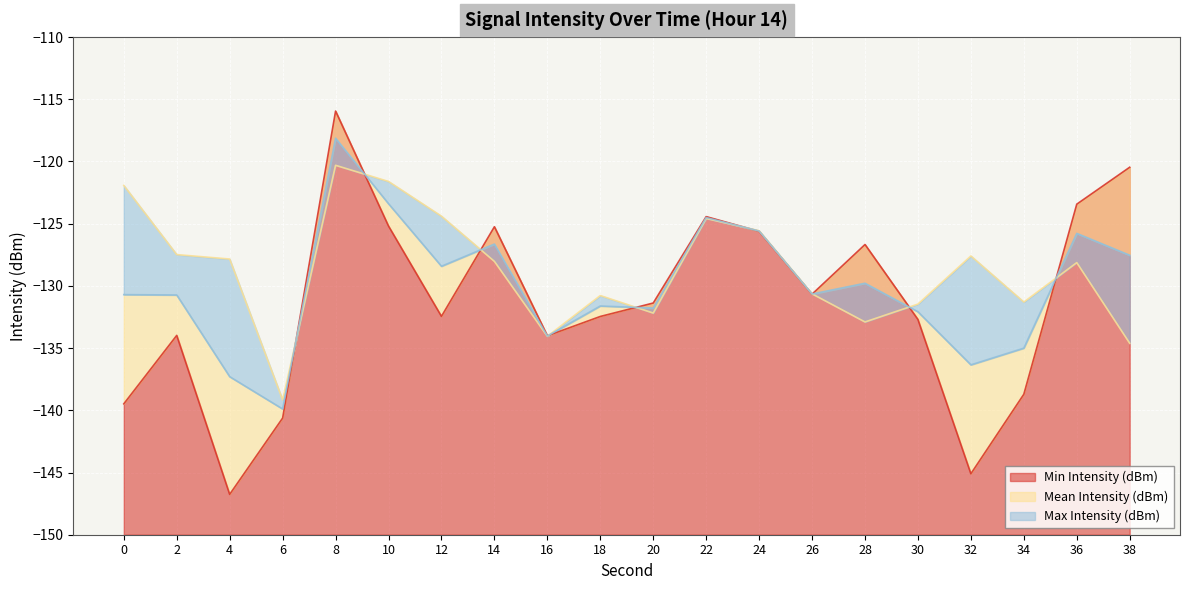

What is the value of the Max Intensity (dBm) point at the 17th from the left?

-127.6